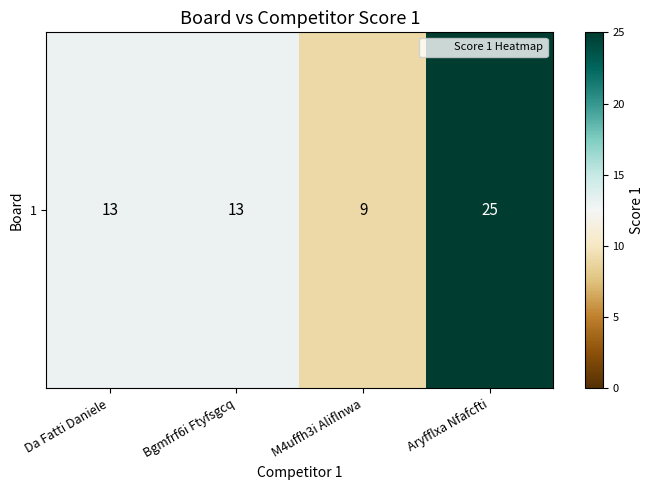

At which label does the data first exceed 13?

Aryfflxa Nfafcfti